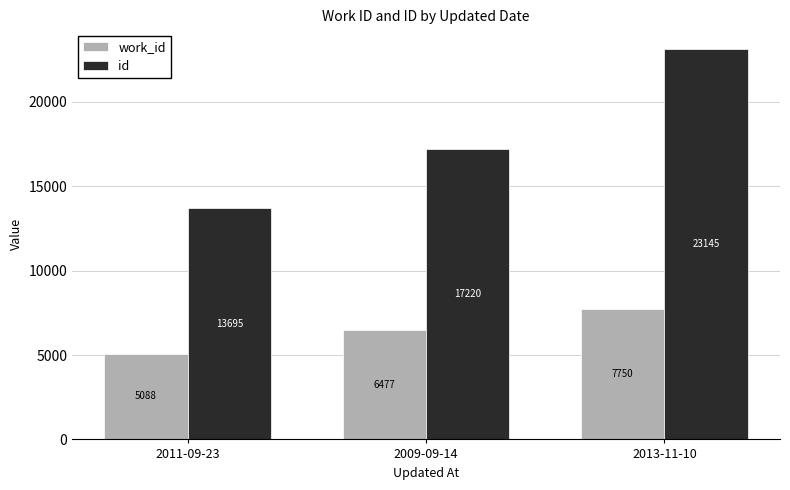

Rank the series at 2009-09-14 from lowest to highest value.

work_id, id